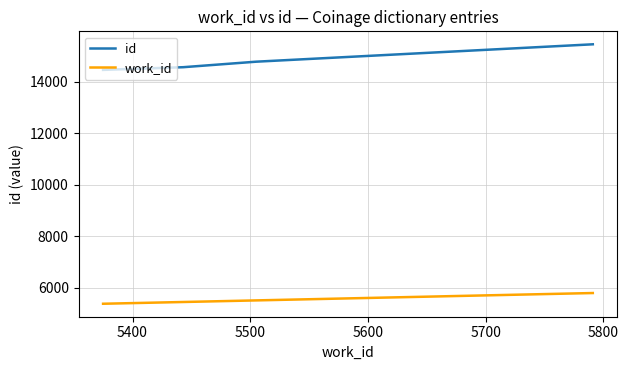

What is the average value of the id series?

14808